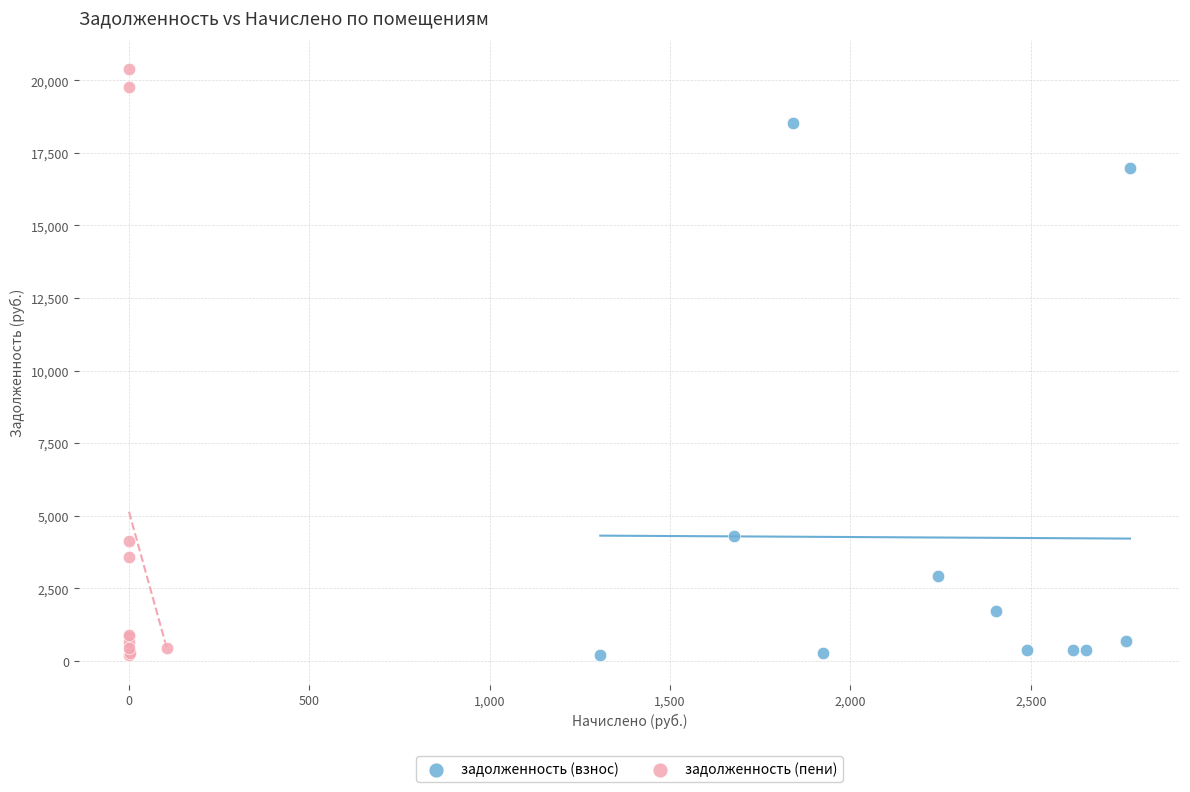

Which series has the largest Y range (max minus min)?

задолженность (пени)